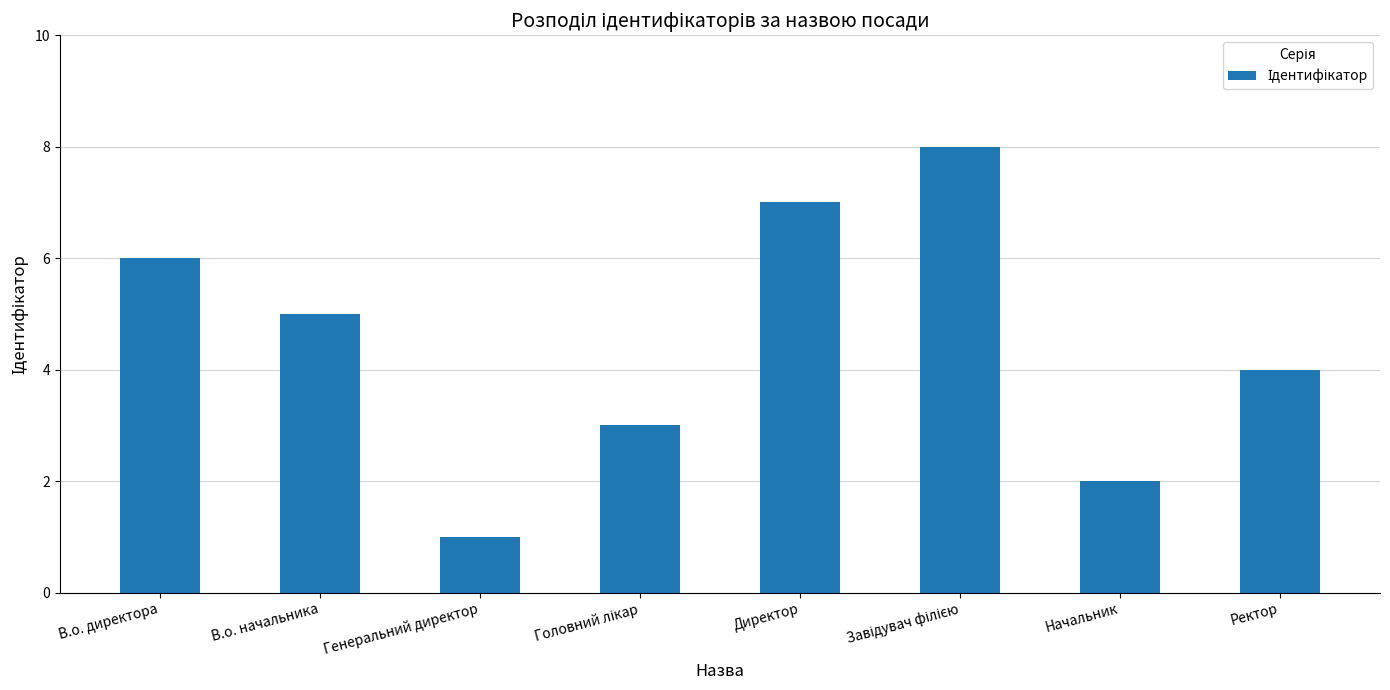

What is the sum of the values at Директор and Генеральний директор?

8